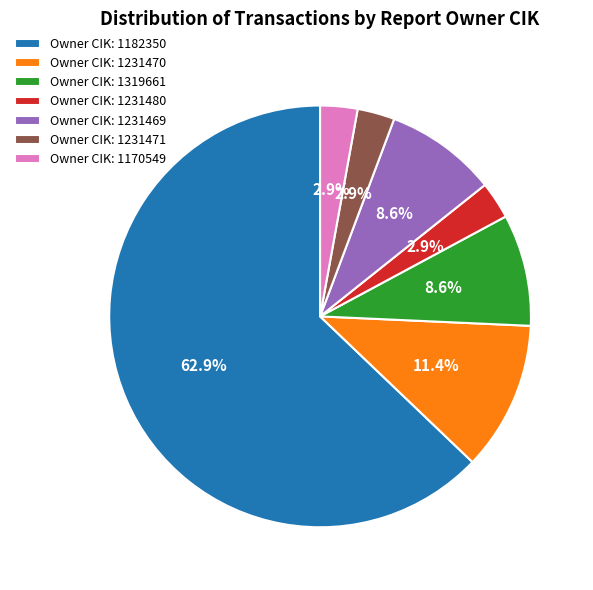

Does Owner CIK: 1182350 account for over 50% of the chart?

Yes